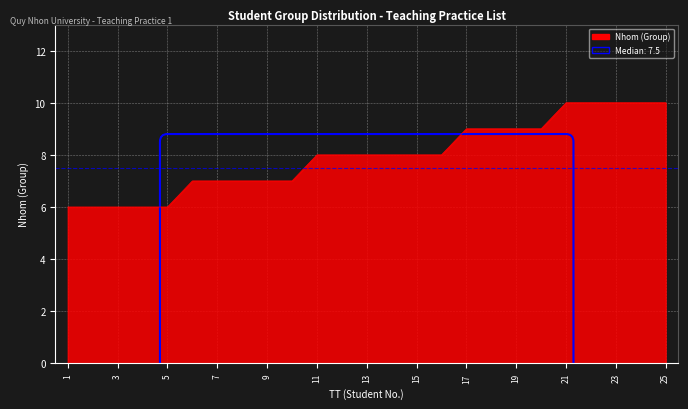

What is the greatest value displayed?

10